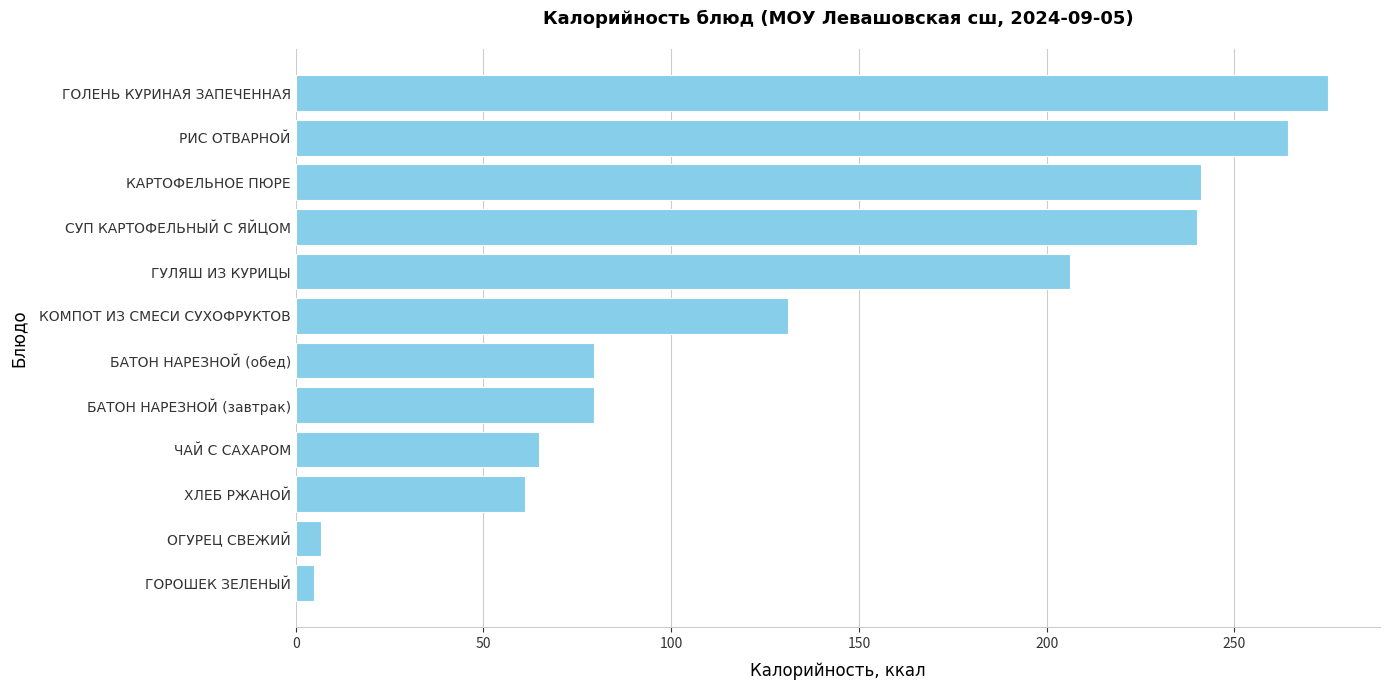

What is the average value?

137.8